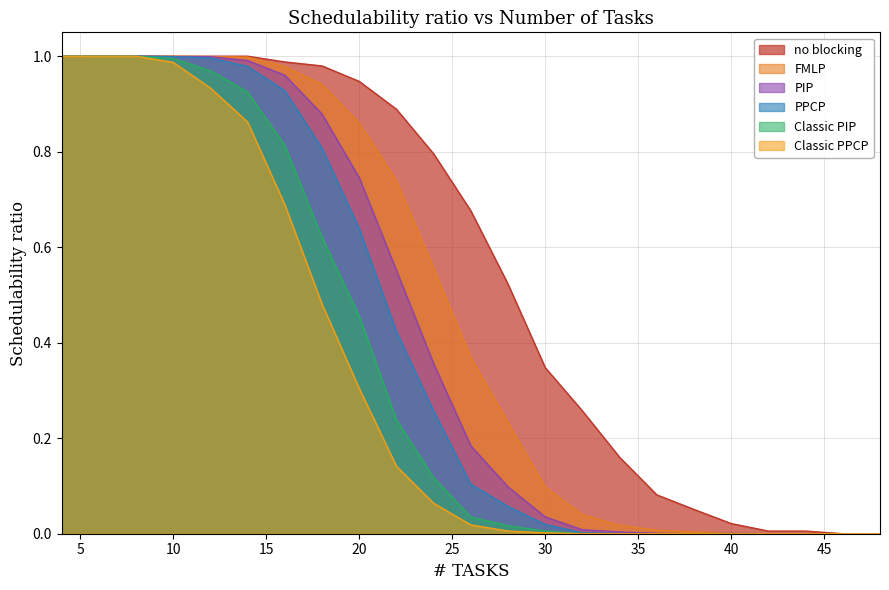

True or false: no blocking and Classic PIP cross at least once.

False